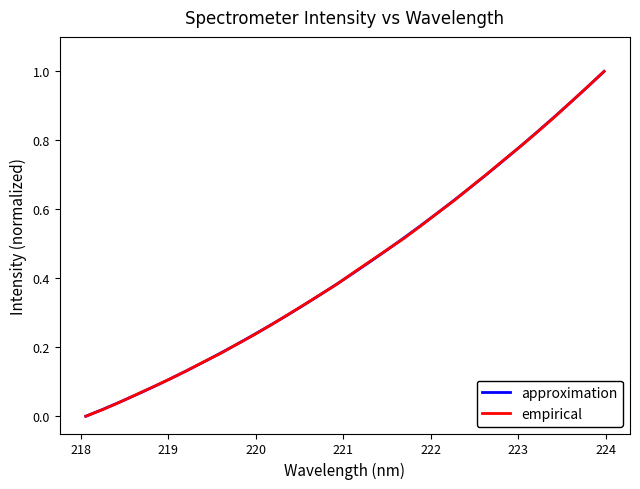

Which series has the largest range (max minus min)?

empirical